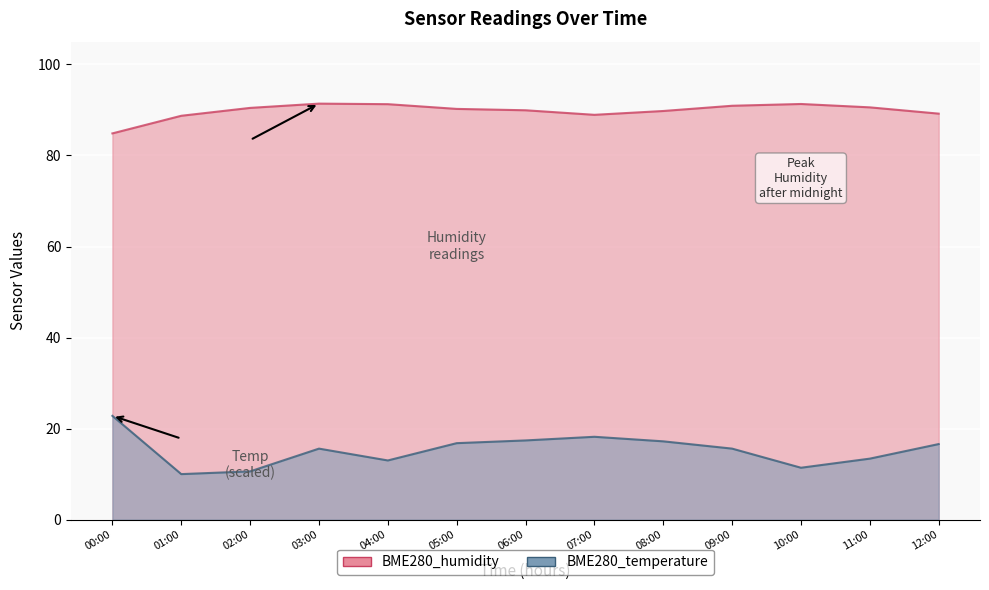

True or false: BME280_temperature and BME280_humidity intersect in this chart.

False